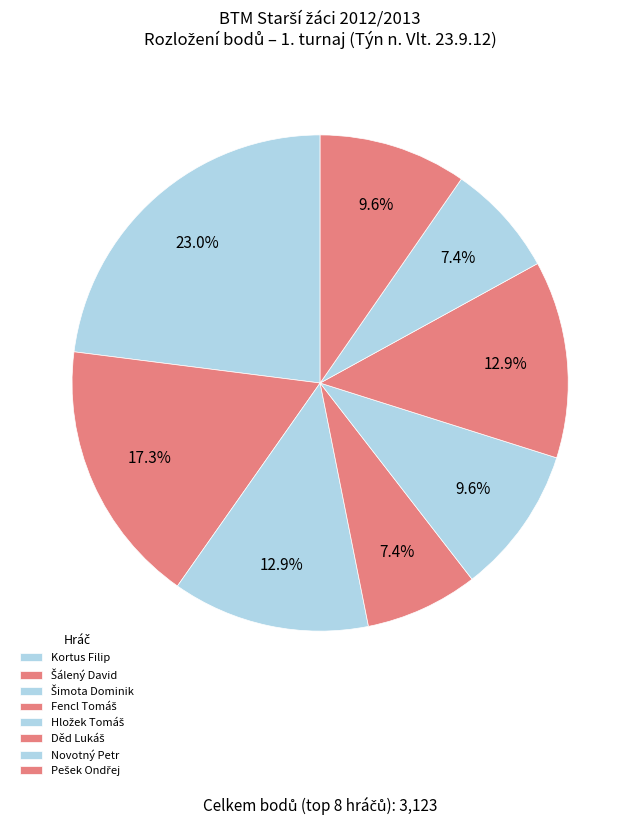

How many slices are in this pie chart?

8